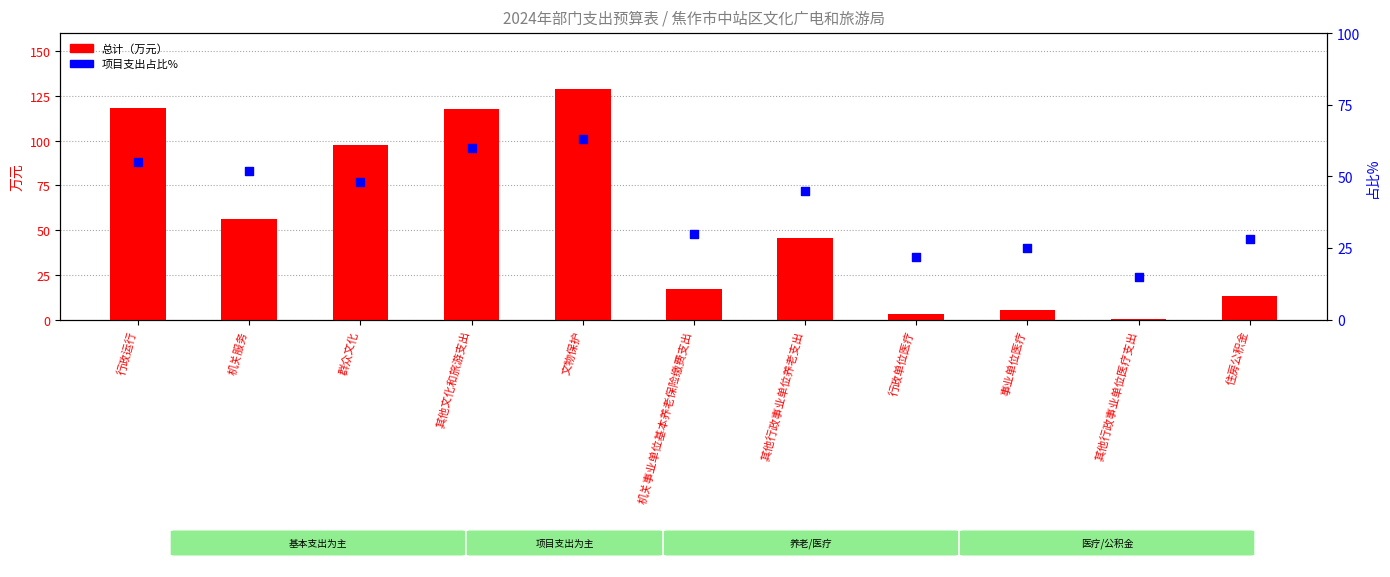

Which series has the largest Y range (max minus min)?

总计